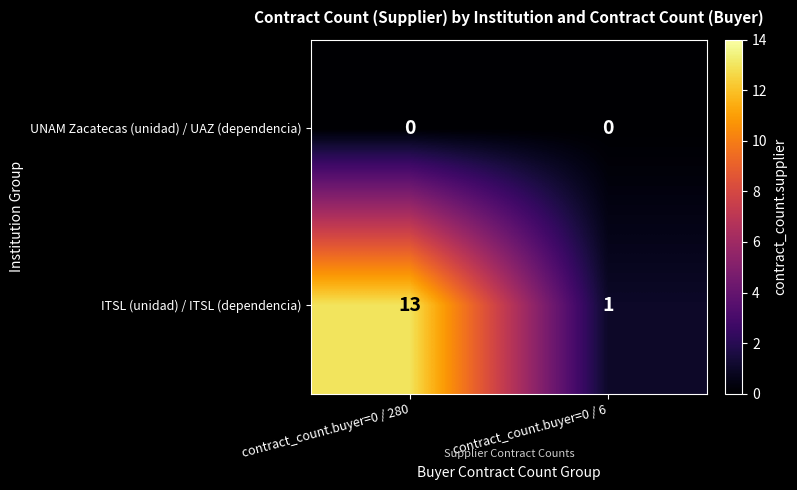

At contract_count.buyer=0 / 6, list the series in order from largest to smallest.

ITSL (unidad) / ITSL (dependencia), UNAM Zacatecas (unidad) / UAZ (dependencia)